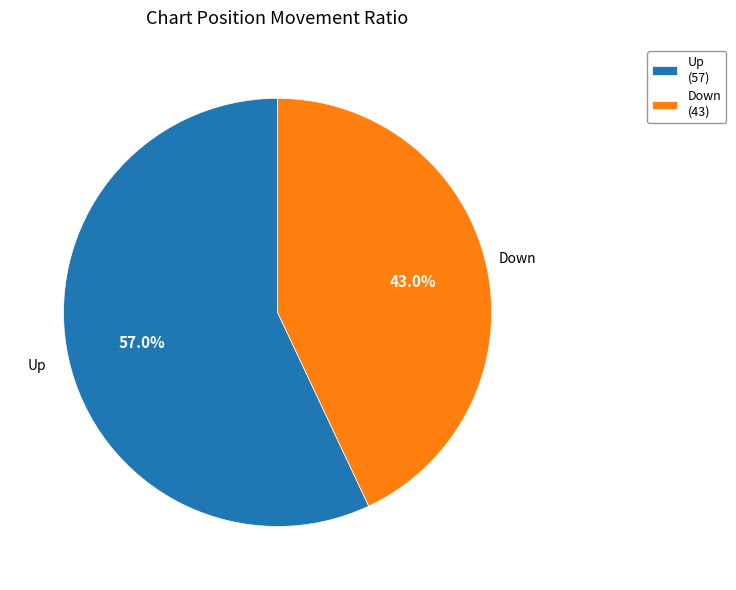

To the nearest percent, what is the difference between the largest and smallest slice percentages?

14%